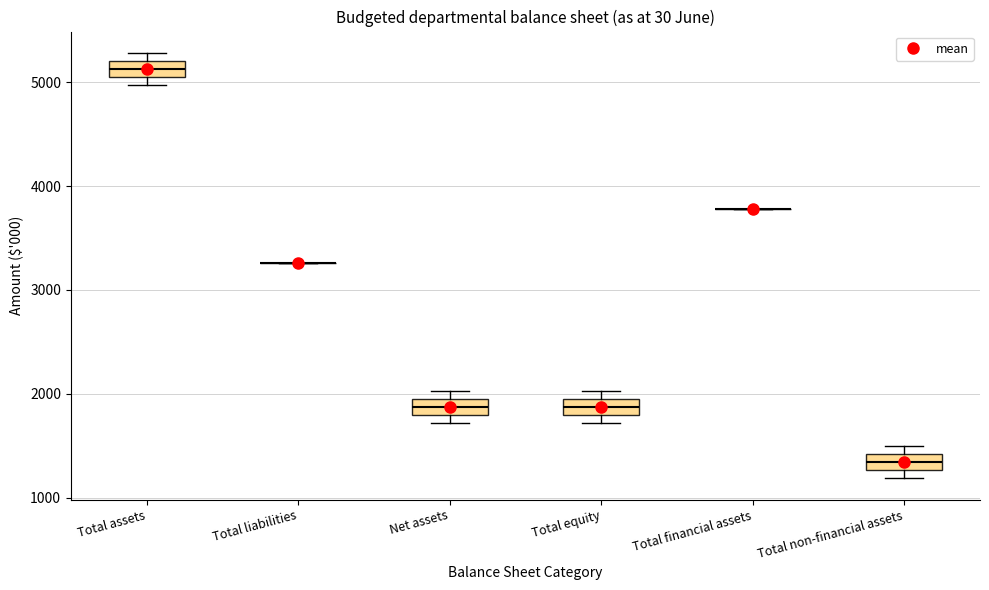

Reading left to right, transcribe this box plot: for each box, give where its median line is, the range the box spans, and where its two whiskers end, as read against the y-axis. The values are not printed on the chart, so give them approximately, as read against the axis.

Total assets: median 5100, box 5000 to 5200, whiskers 5000 (just below the box's lower edge) to 5300
Total liabilities: box collapsed to a line at 3300, whiskers 3300 to 3300
Net assets: median 1900 (inside the box), box 1800 to 1900, whiskers 1700 to 2000
Total equity: median 1900 (inside the box), box 1800 to 1900, whiskers 1700 to 2000
Total financial assets: box collapsed to a line at 3800, whiskers 3800 to 3800
Total non-financial assets: median 1300 (inside the box), box 1300 to 1400, whiskers 1200 to 1500